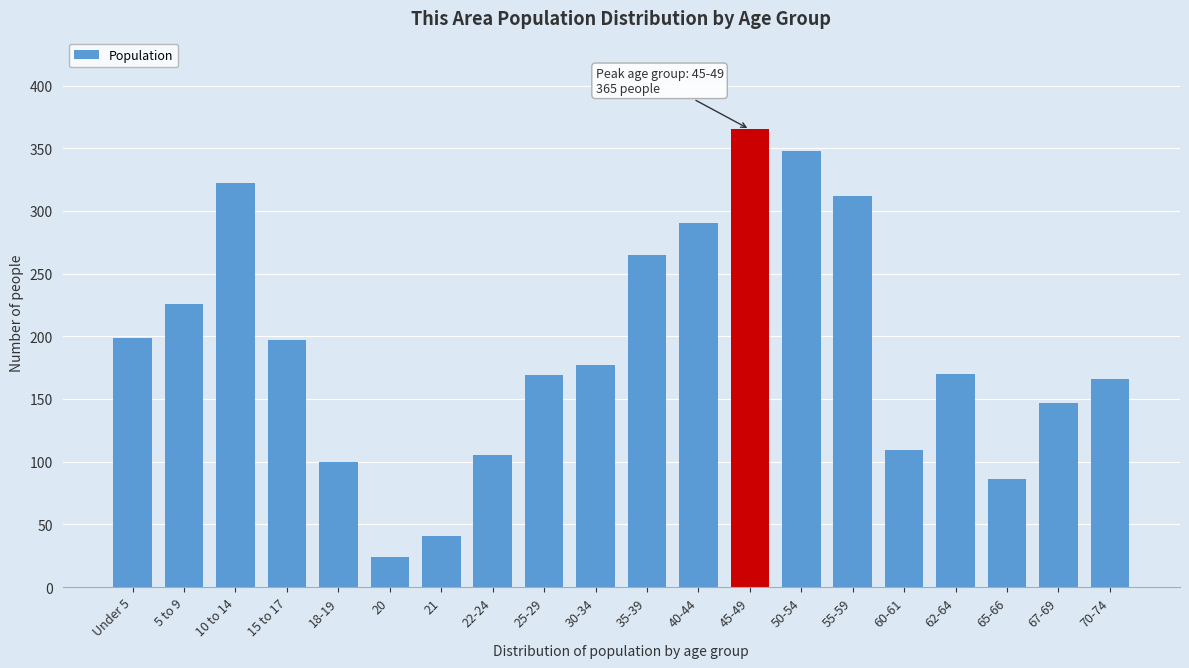

Is it true that the value at 5 to 9 is 109?

False